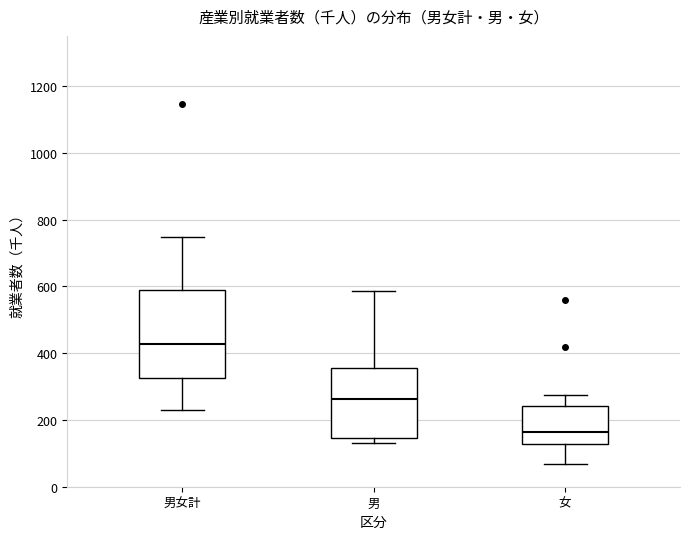

Where is the lower edge of the box for 女 on the y-axis? The values are not printed on the chart, so give them approximately, as read against the axis.

120